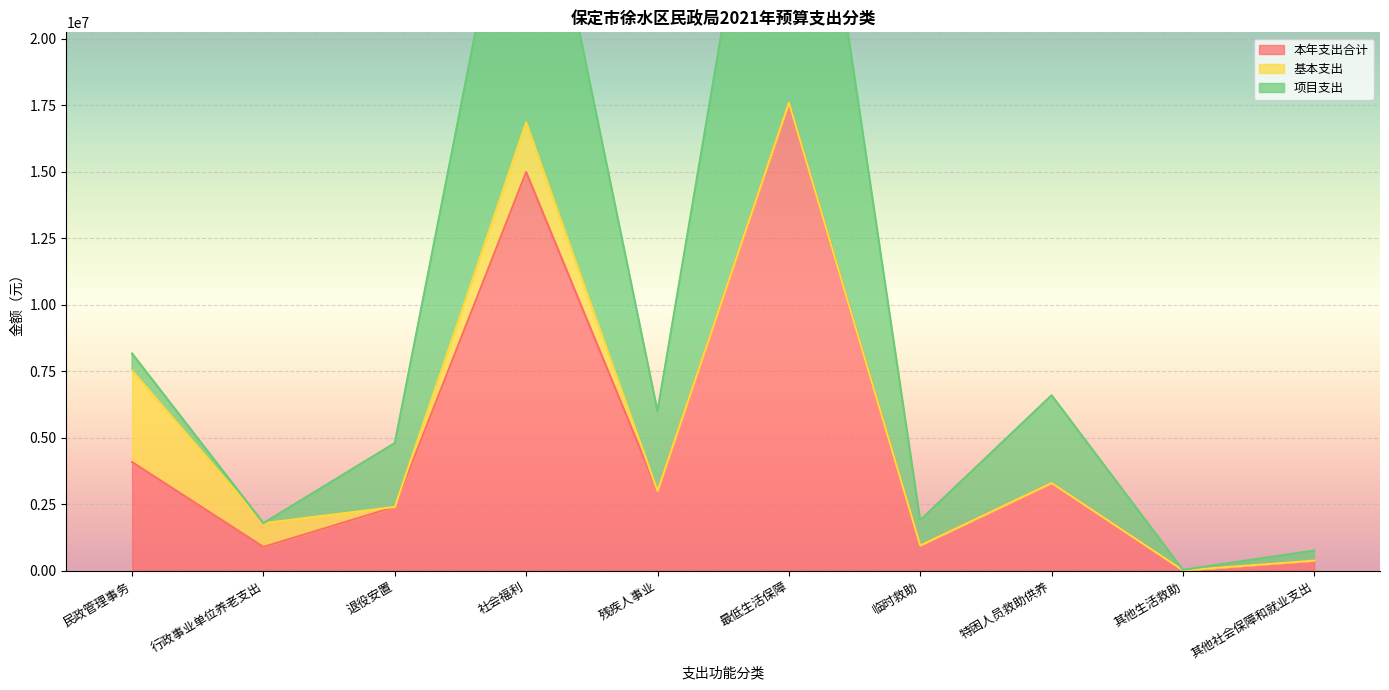

The value of 项目支出 at 其他生活救助 is 48105.3. True or false?

False